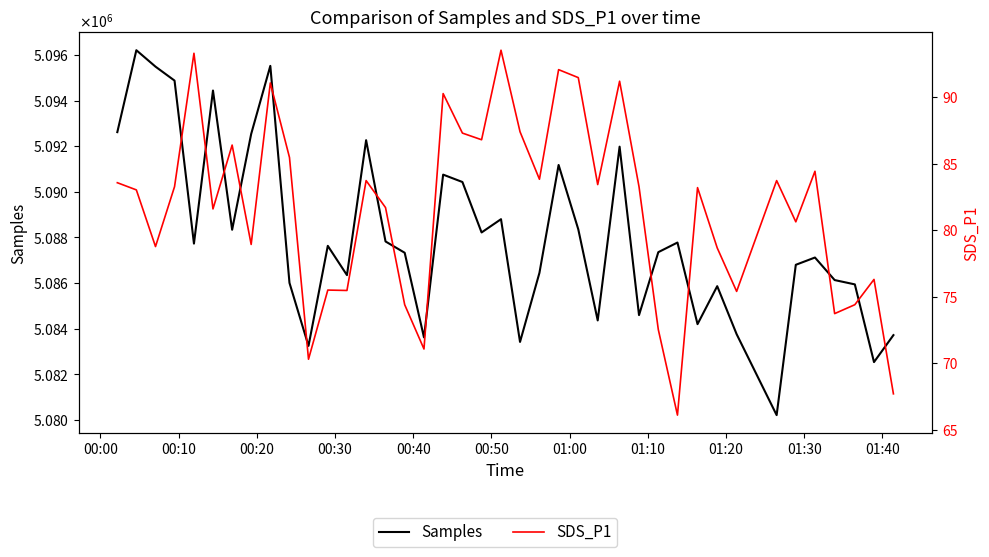

At which label is SDS_P1 closest to 79?

01:10